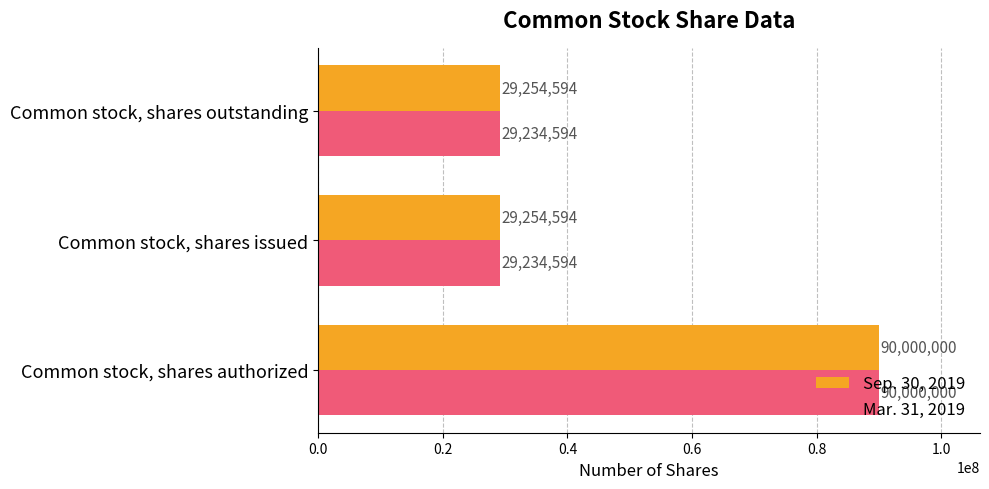

List the series in order of their overall mean, highest first.

Sep. 30, 2019, Mar. 31, 2019